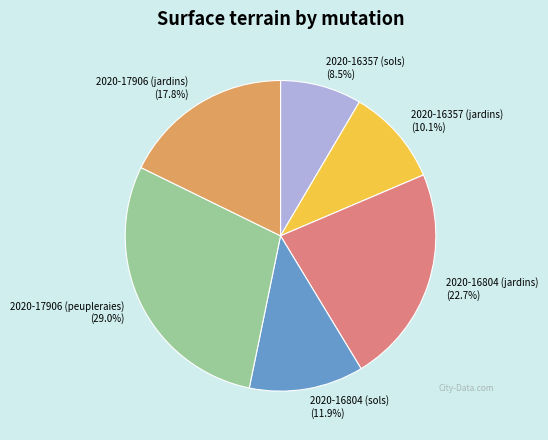

What percentage do 2020-17906 (peupleraies) and 2020-16357 (jardins) together represent?

39.1%